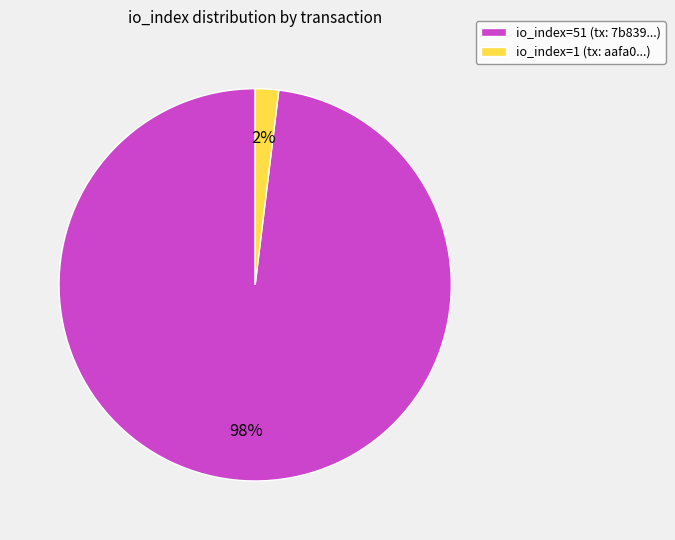

To the nearest percent, what is the difference between the largest and smallest slice percentages?

96%